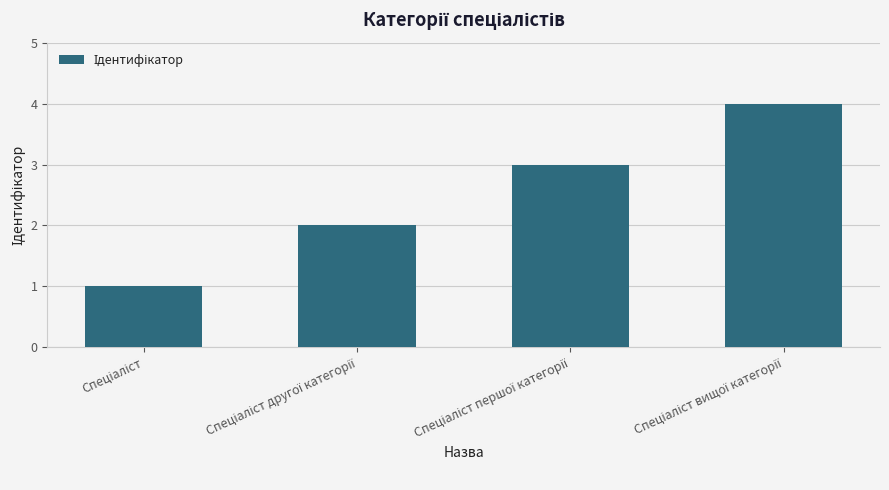

What is the sum of all values?

10